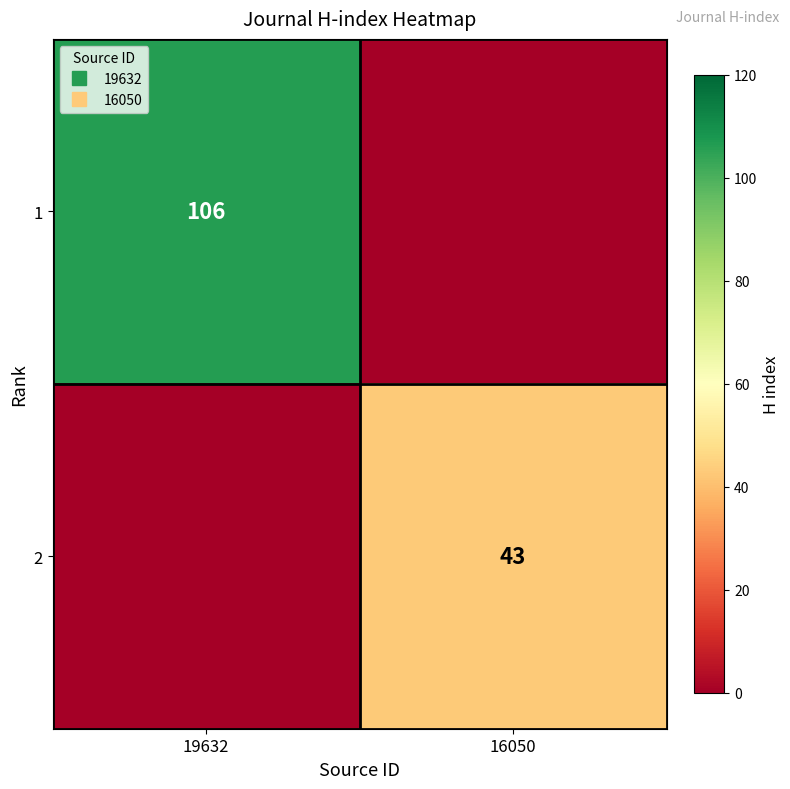

What is the highest value of the 1 series?

106